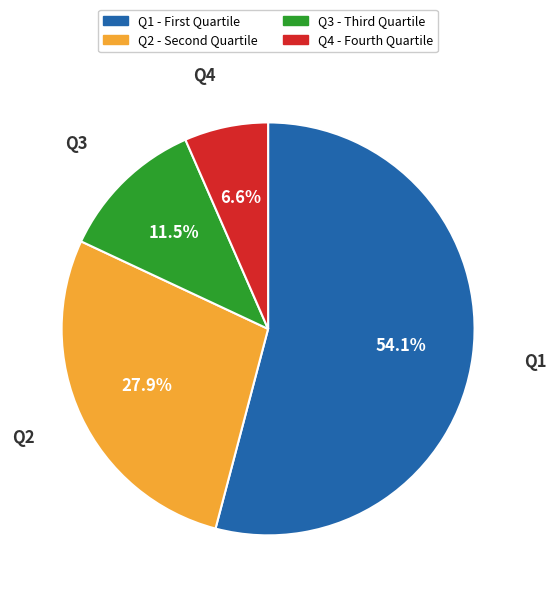

The Q1 slice represents 45% of the pie. True or false?

False